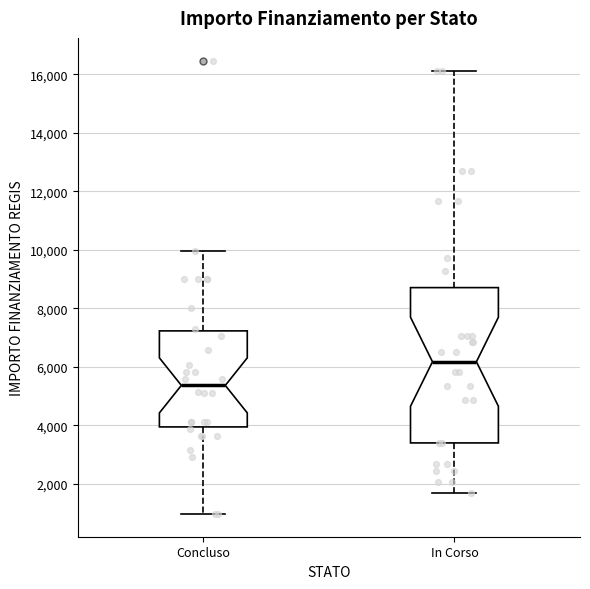

Reading left to right, transcribe this box plot: for each box, give where its median line is, the range the box spans, and where its two whiskers end, as read against the y-axis. The values are not printed on the chart, so give them approximately, as read against the axis.

Concluso: median 5400, box 4000 to 7200, whiskers 1000 to 10000
In Corso: median 6200, box 3400 to 8800, whiskers 1800 to 16200